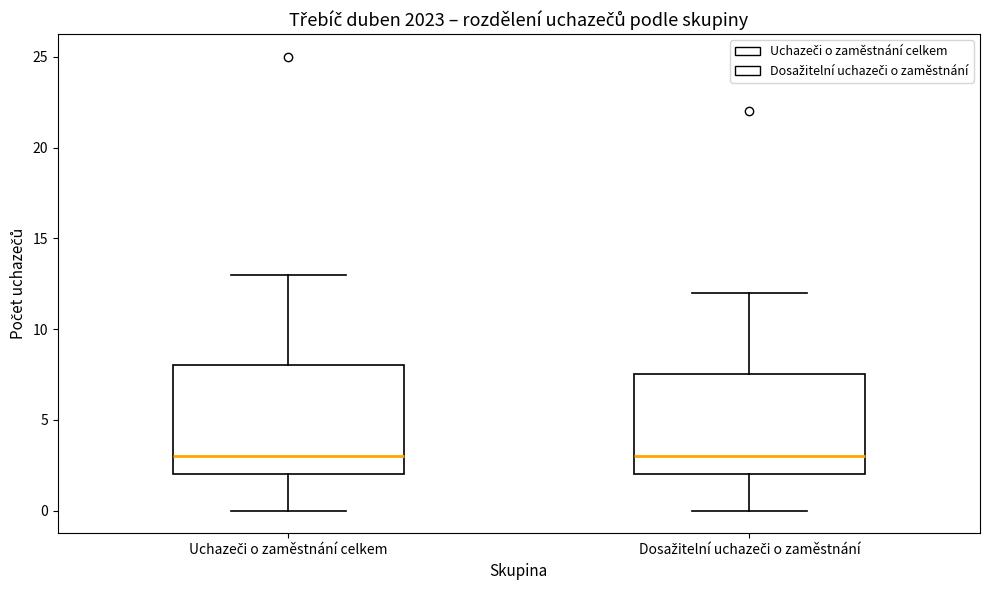

Reading left to right, read every box against the y-axis: the position of its median line, the range the box covers, and the ends of its whiskers. The values are not printed on the chart, so give them approximately, as read against the axis.

Uchazeči o zaměstnání celkem: median 3.0, box 2.0 to 8.0, whiskers 0.0 to 13.0
Dosažitelní uchazeči o zaměstnání: median 3.0, box 2.0 to 7.5, whiskers 0.0 to 12.0